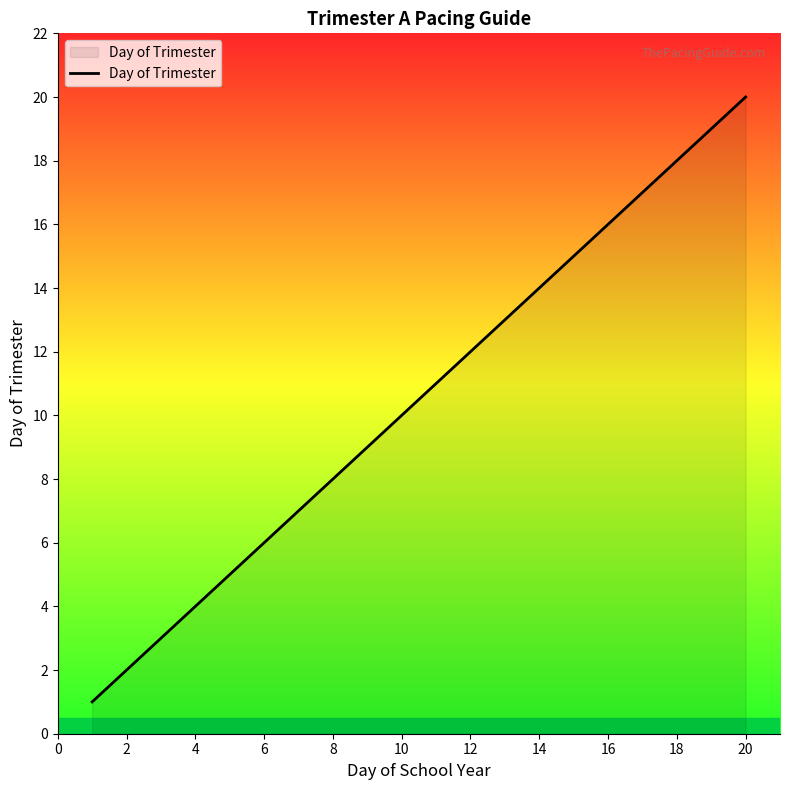

Reading left to right, extract all data points from this chart.

1	2	3	4	5	6	7	8	9	10	11	12	13	14	15	16	17	18	19	20